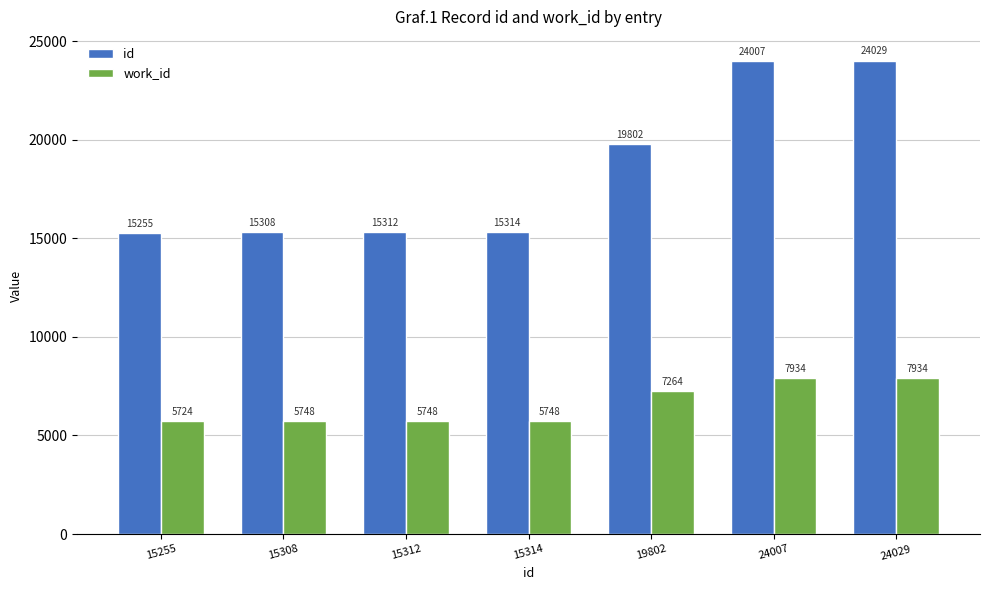

Reading left to right, list all the values displayed in this chart.

id: 15255=15255	15308=15308	15312=15312	15314=15314	19802=19802	24007=24007	24029=24029
work_id: 15255=5724	15308=5748	15312=5748	15314=5748	19802=7264	24007=7934	24029=7934